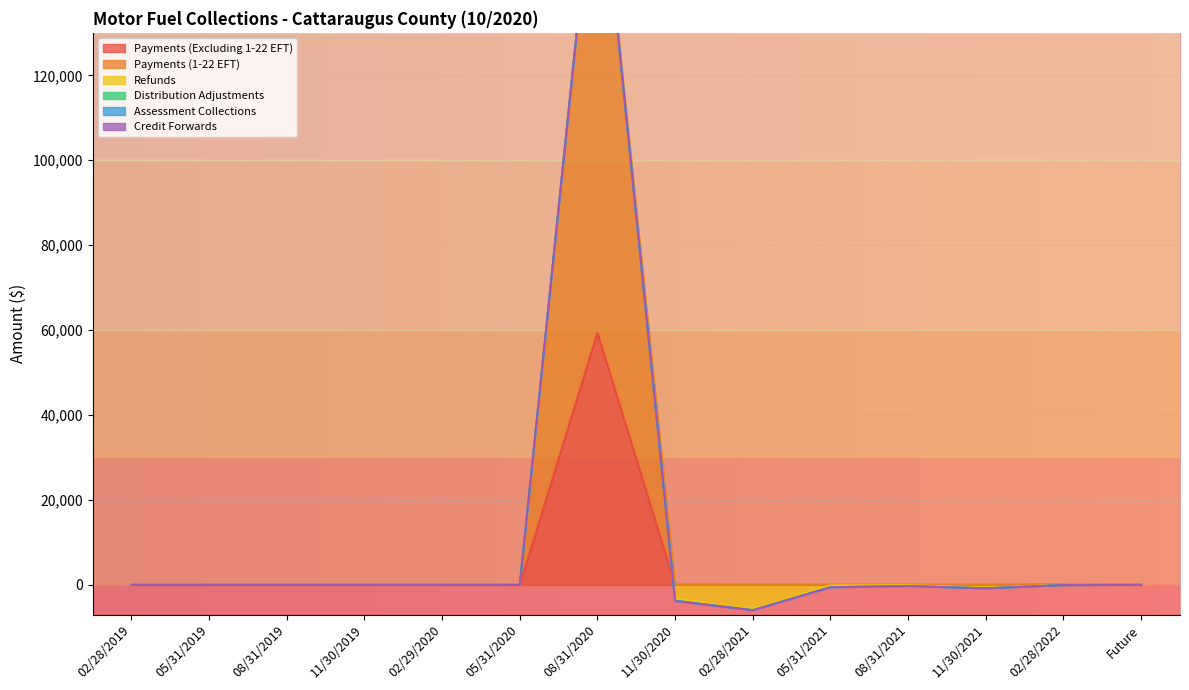

True or false: Credit Forwards and Payments (1-22 EFT) intersect in this chart.

False